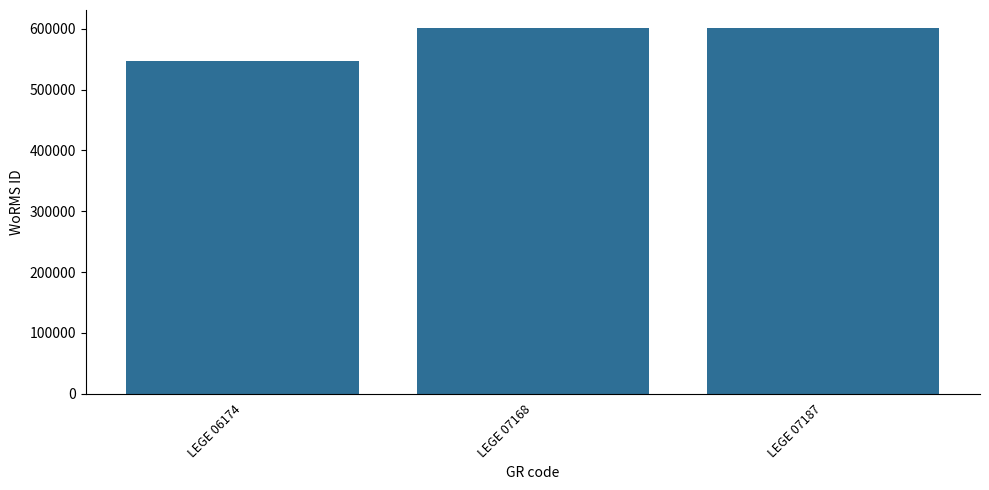

Reading left to right, extract all data points from this chart.

LEGE 06174=547449	LEGE 07168=600979	LEGE 07187=600979